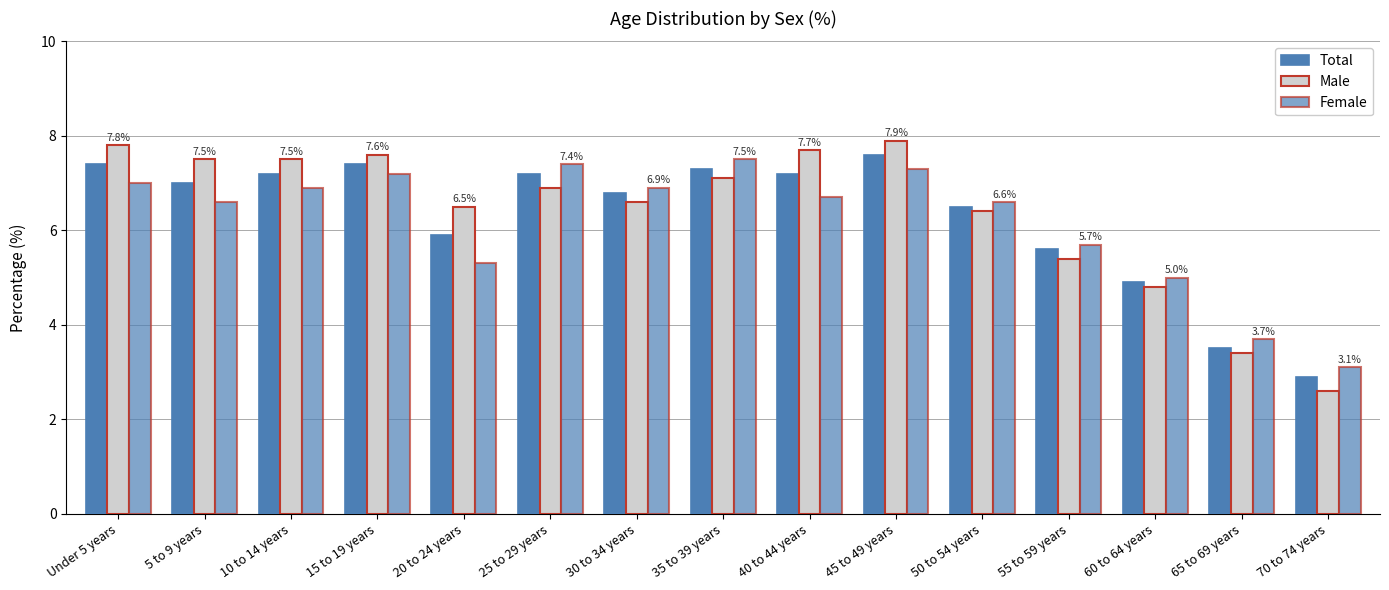

What is the spread (max minus min) of values at 25 to 29 years?

0.5